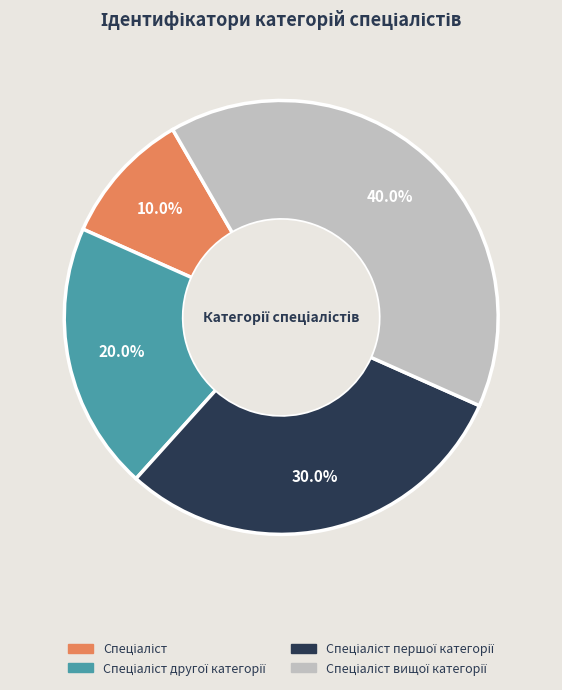

To the nearest percent, what is the difference between the largest and smallest slice percentages?

30%